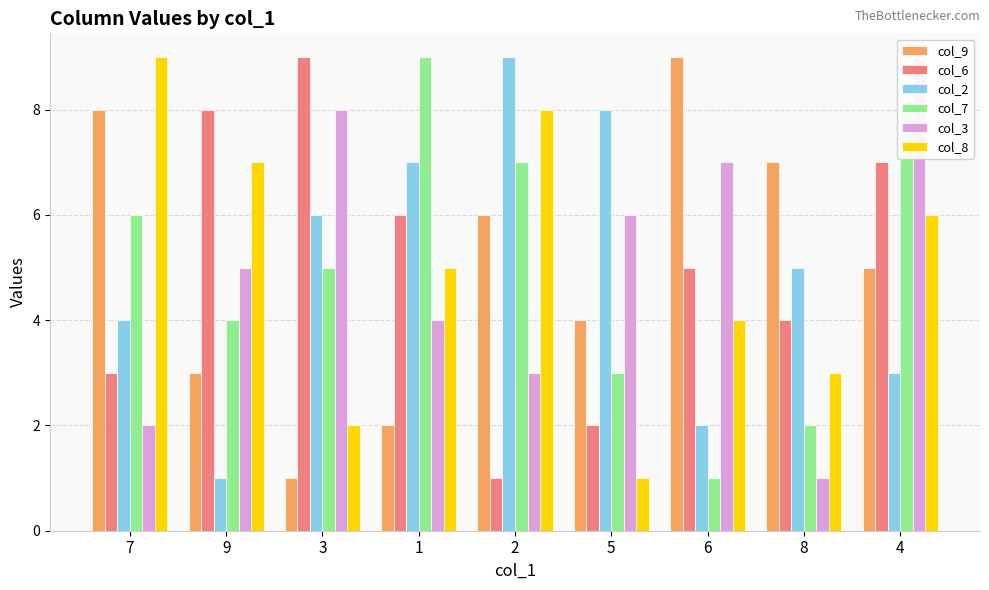

What is the value of the col_6 bar at the 2nd from the left?

8